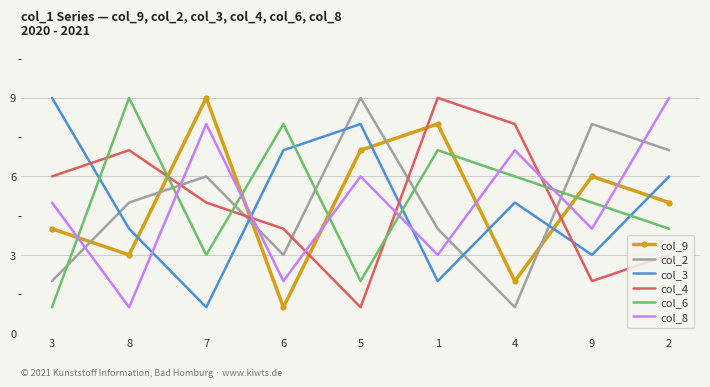

Reading left to right, what are all the values shown in this chart?

col_9: 4	3	9	1	7	8	2	6	5
col_2: 2	5	6	3	9	4	1	8	7
col_3: 9	4	1	7	8	2	5	3	6
col_4: 6	7	5	4	1	9	8	2	3
col_6: 1	9	3	8	2	7	6	5	4
col_8: 5	1	8	2	6	3	7	4	9